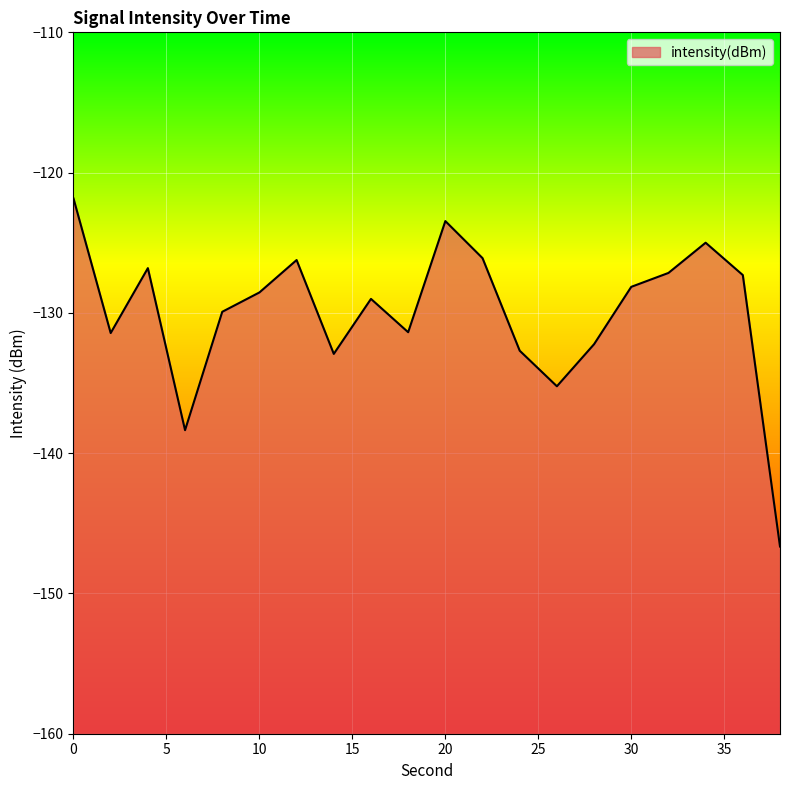

Which label corresponds to the smallest value in the chart?

38